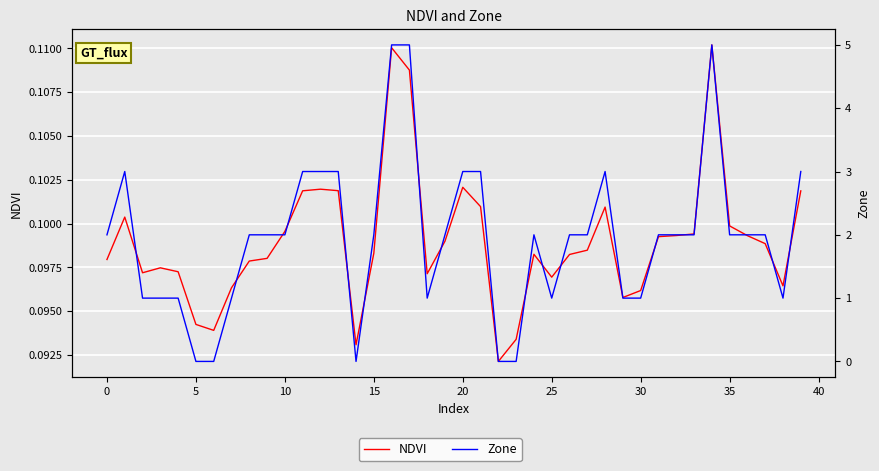

True or false: NDVI has more than 1 points higher than both neighbors.

True